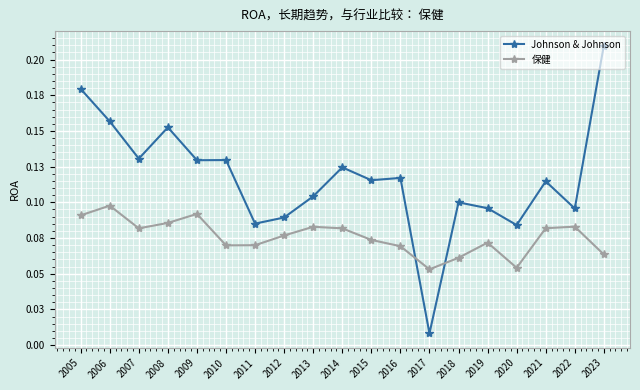

What is the sum of the 保健 values at 2005 and 2017?

0.1